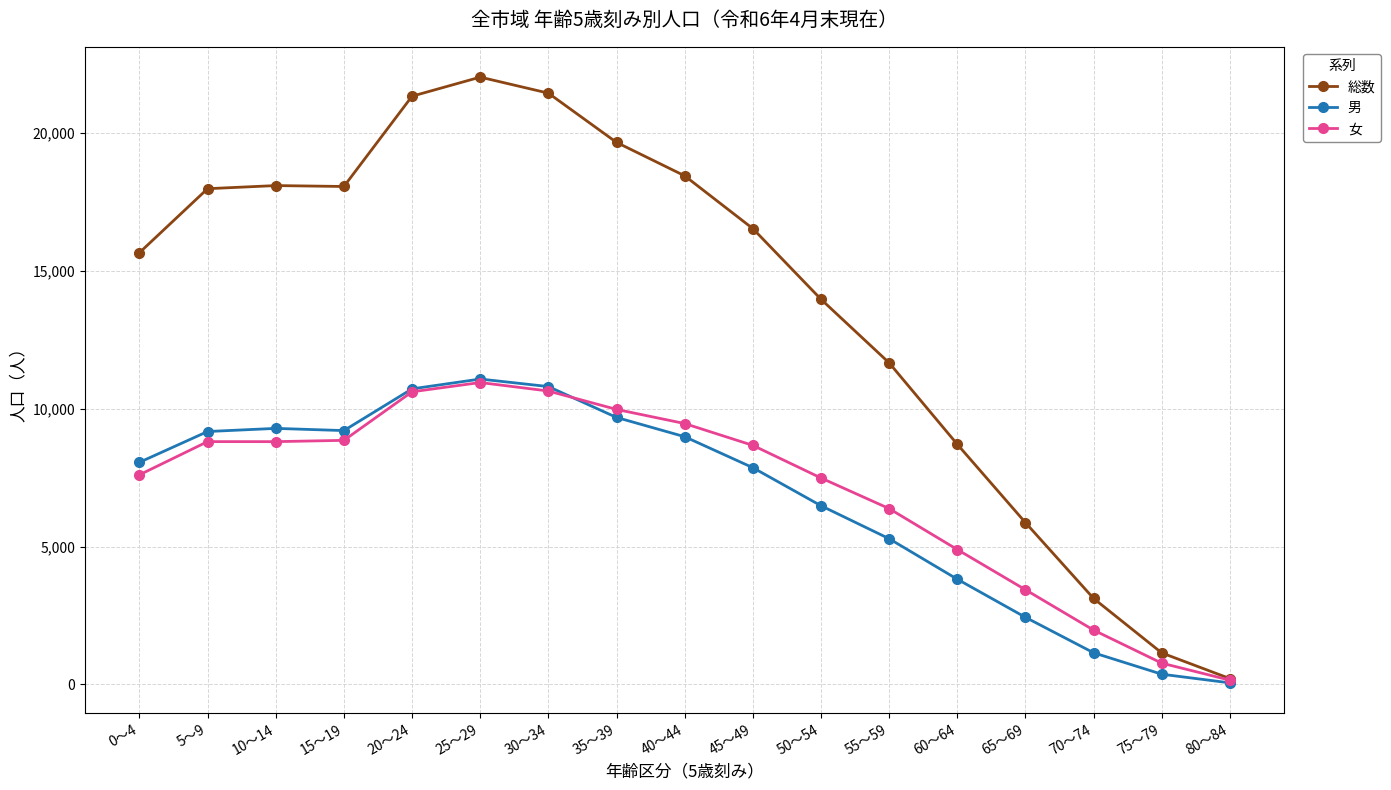

What are all the series names shown in the legend?

総数, 男, 女